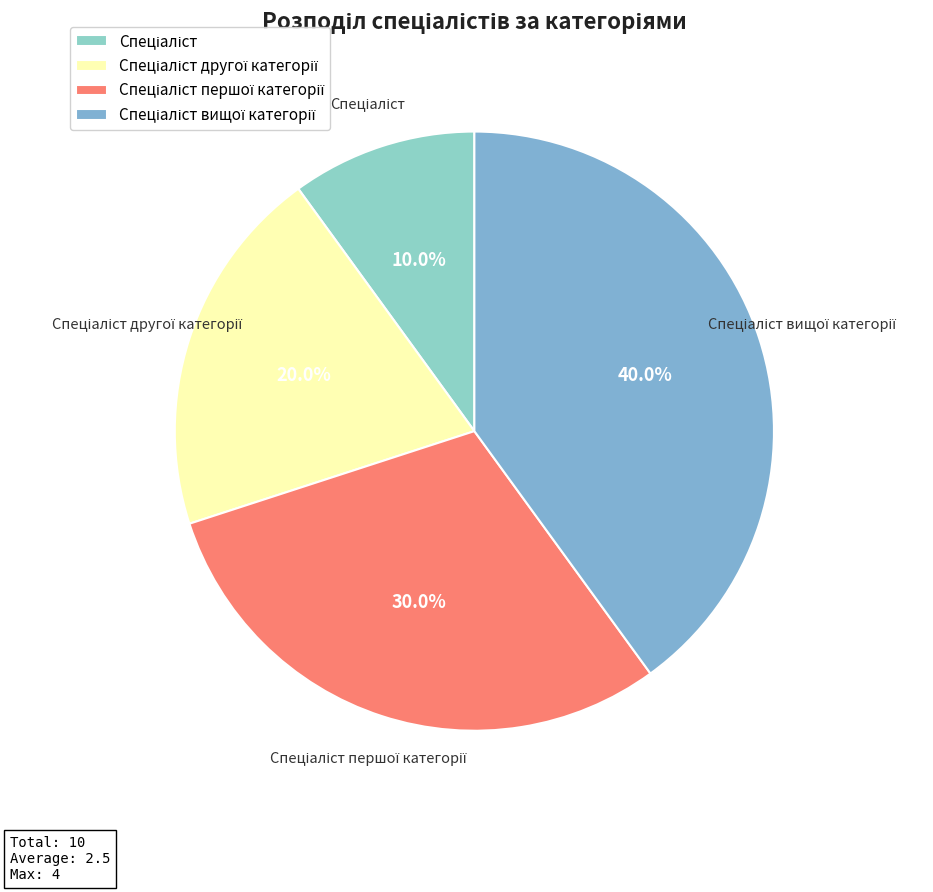

How many segments does this pie chart have?

4